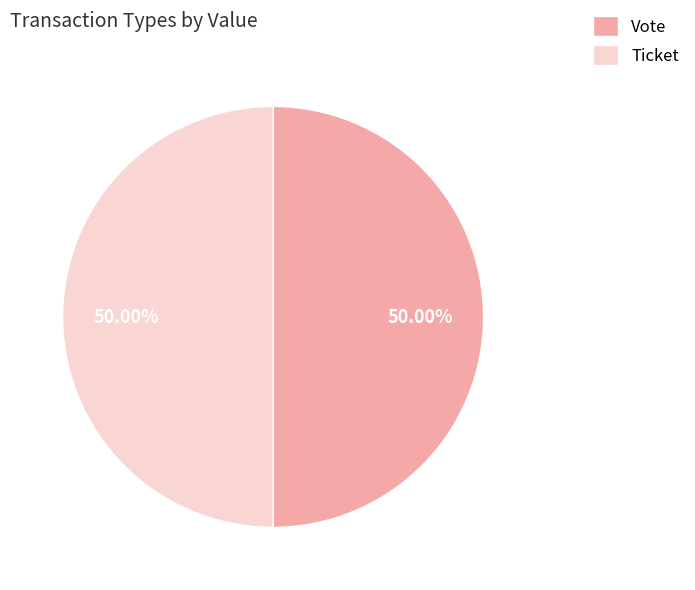

What is the ratio of the value at Vote to the value at Ticket?

1.0